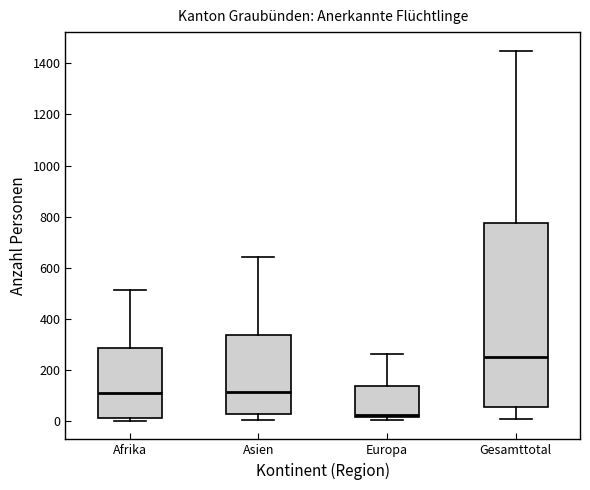

Reading left to right, transcribe this box plot: for each box, give where its median line is, the range the box spans, and where its two whiskers end, as read against the y-axis. The values are not printed on the chart, so give them approximately, as read against the axis.

Afrika: median 120, box 20 to 280, whiskers 0 to 520
Asien: median 120, box 20 to 340, whiskers 0 to 640
Europa: median 20 (just above the box's lower edge), box 20 to 140, whiskers 0 to 260
Gesamttotal: median 240, box 60 to 780, whiskers 20 to 1460